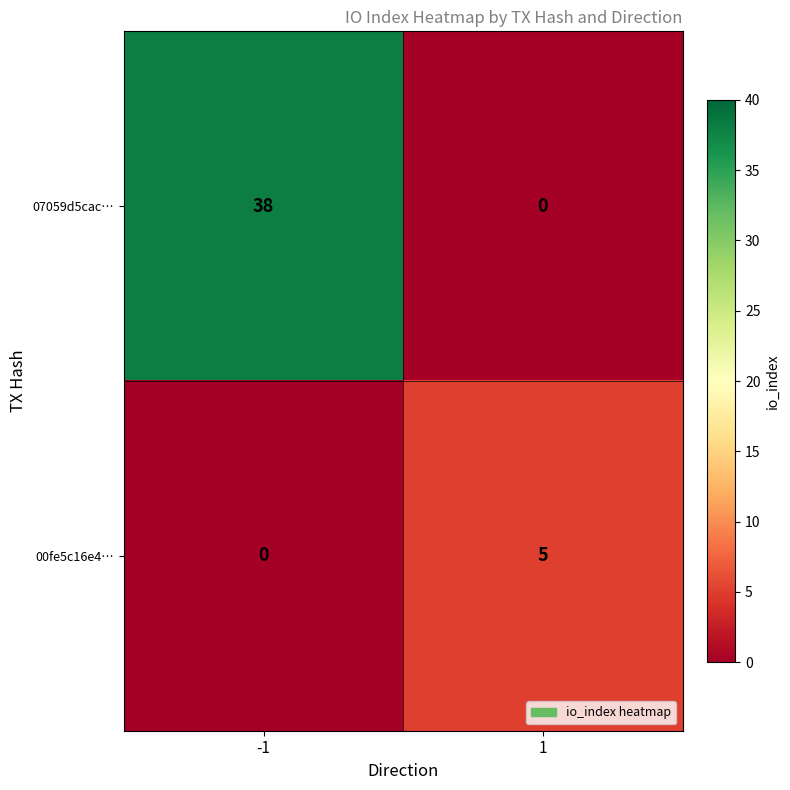

How many distinct data groups are displayed?

2